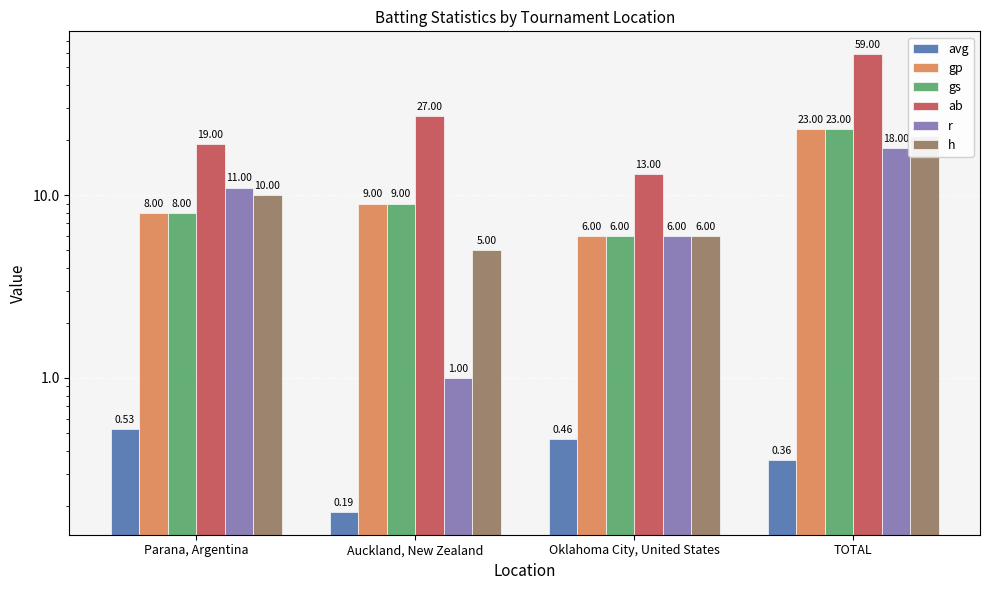

What is the difference between the ab values at Oklahoma City, United States and TOTAL?

46.0